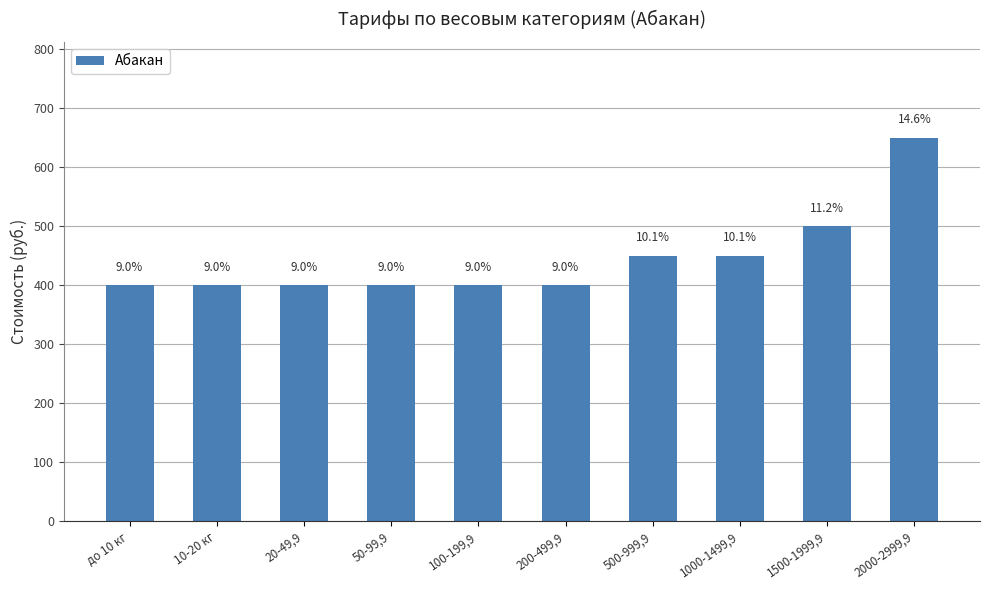

Are the bars horizontal?

No